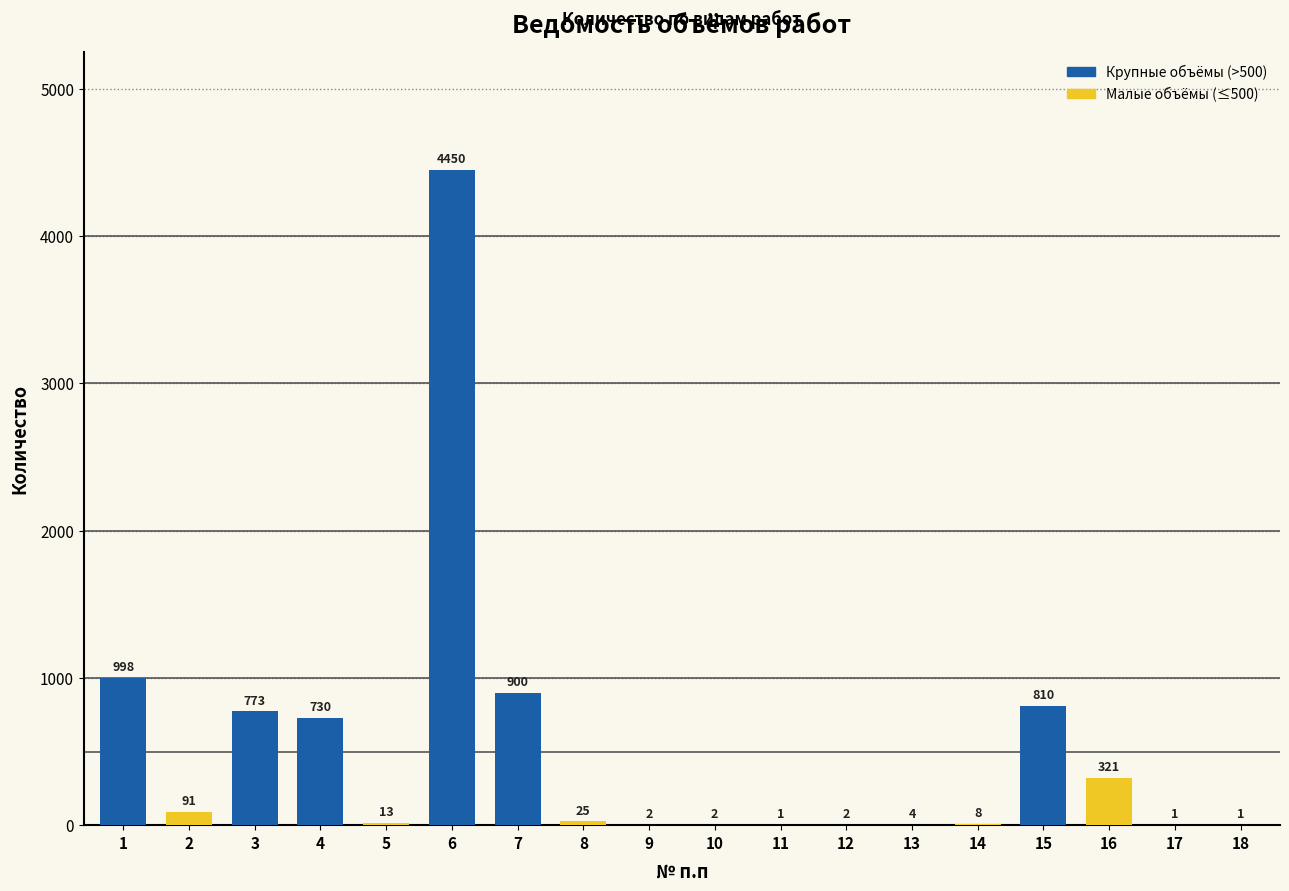

Reading left to right, what are all the values shown in this chart?

1=998	2=91	3=773	4=730	5=13	6=4450	7=900	8=25	9=2	10=2	11=1	12=2	13=4	14=8	15=810	16=321	17=1	18=1